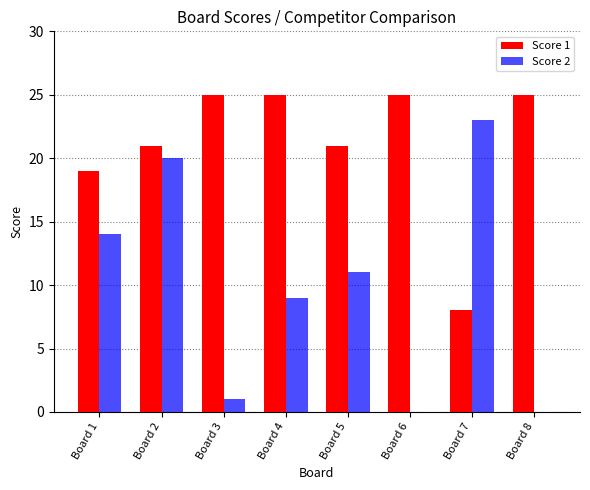

At which label is Score 1 closest to 16?

Board 1